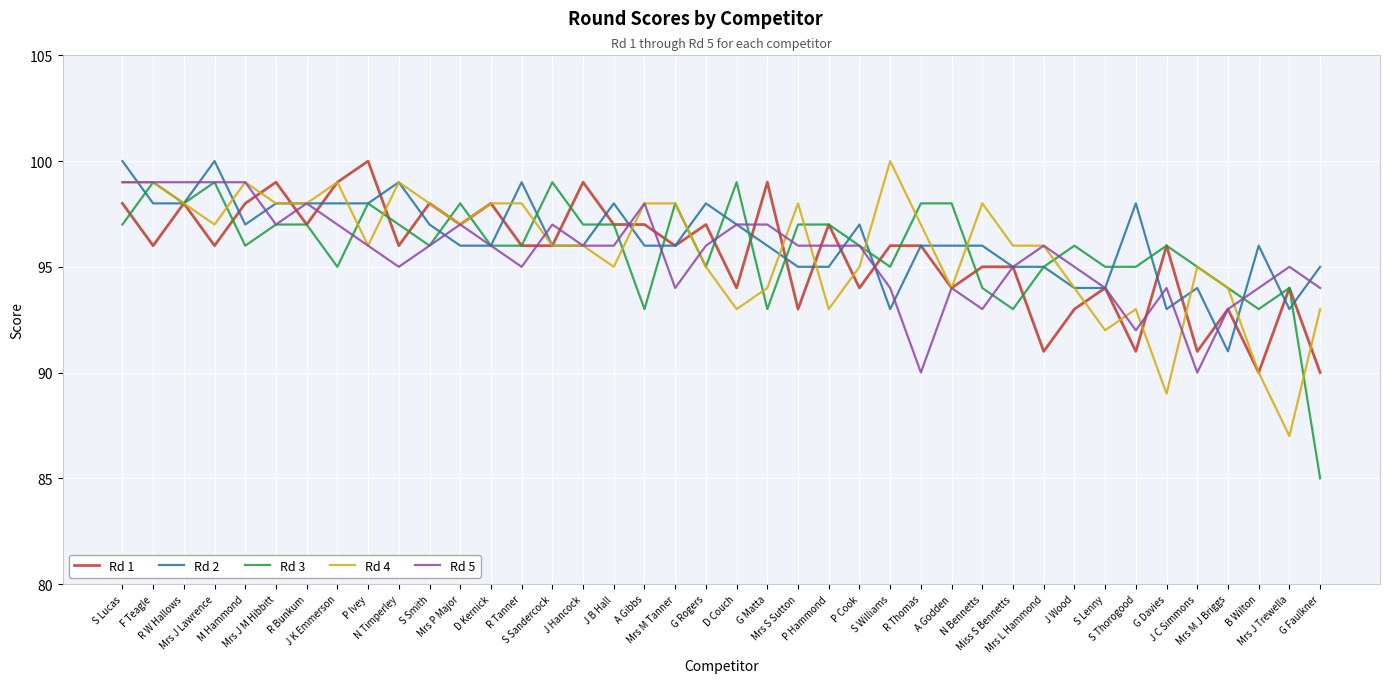

What is the total value across all series at Mrs J Trewella?

463